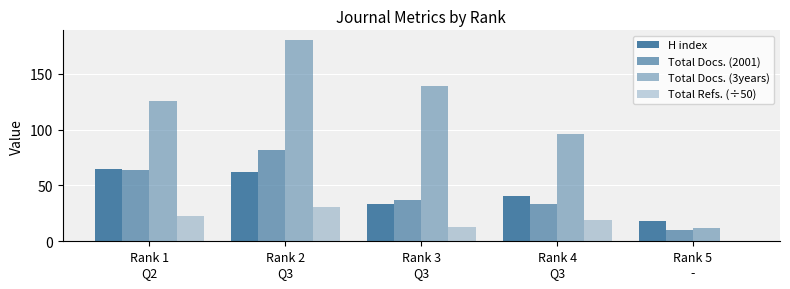

Are the bars horizontal?

No